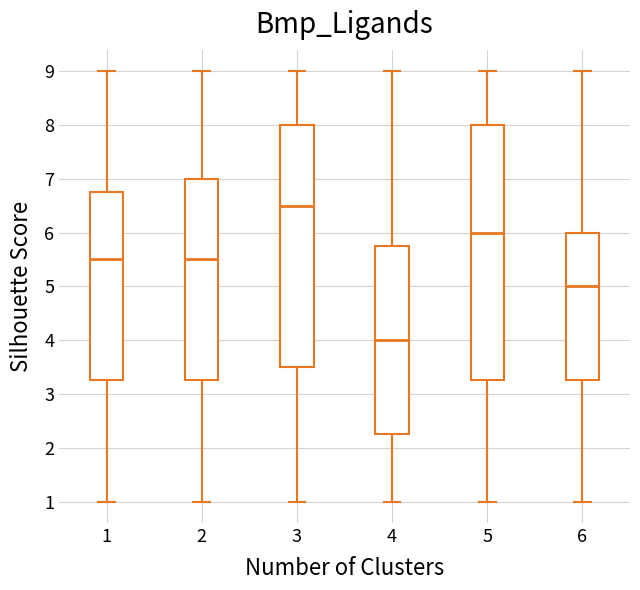

Reading left to right, read every box against the y-axis: the position of its median line, the range the box covers, and the ends of its whiskers. The values are not printed on the chart, so give them approximately, as read against the axis.

1: median 5.5, box 3.3 to 6.8, whiskers 1.0 to 9.0
2: median 5.5, box 3.3 to 7.0, whiskers 1.0 to 9.0
3: median 6.5, box 3.5 to 8.0, whiskers 1.0 to 9.0
4: median 4.0, box 2.3 to 5.8, whiskers 1.0 to 9.0
5: median 6.0, box 3.3 to 8.0, whiskers 1.0 to 9.0
6: median 5.0, box 3.3 to 6.0, whiskers 1.0 to 9.0